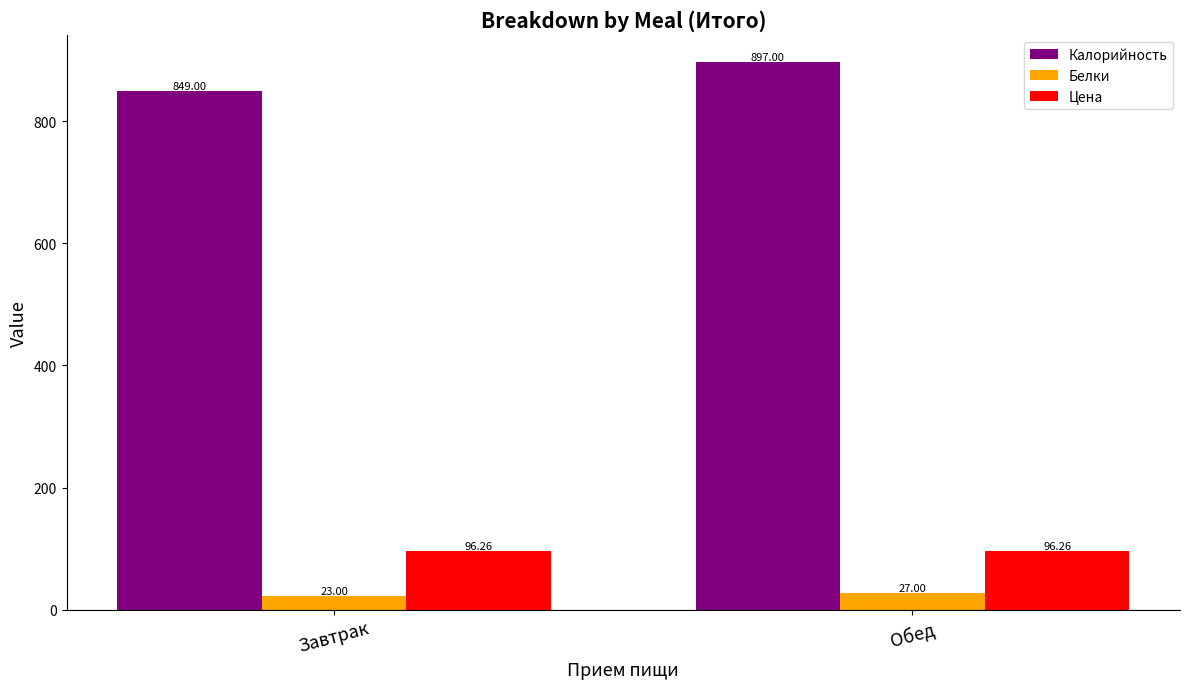

What is the value of the Цена bar at the 2nd from the left?

96.3